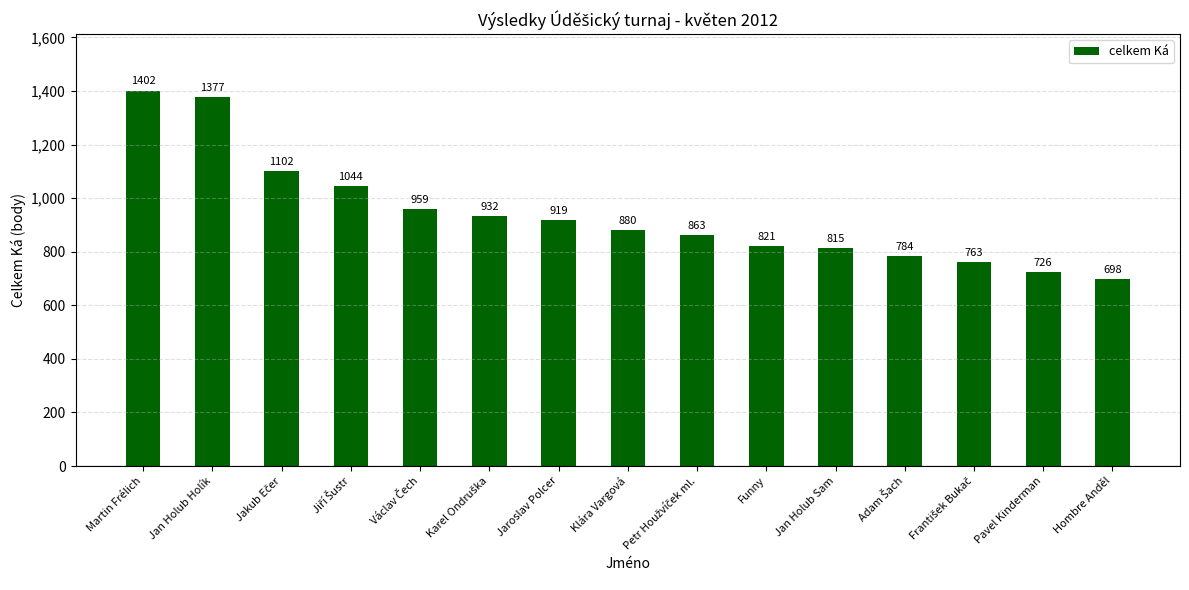

At which category does the chart reach its minimum across all series?

Hombre Anděl